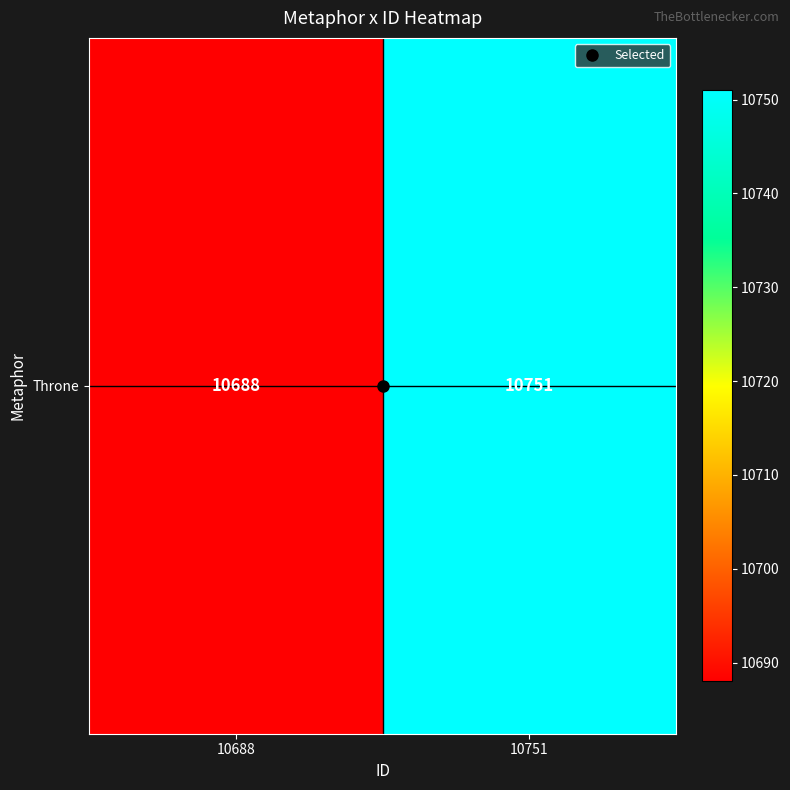

Reading left to right, transcribe all the data shown in this chart.

10688=10688	10751=10751